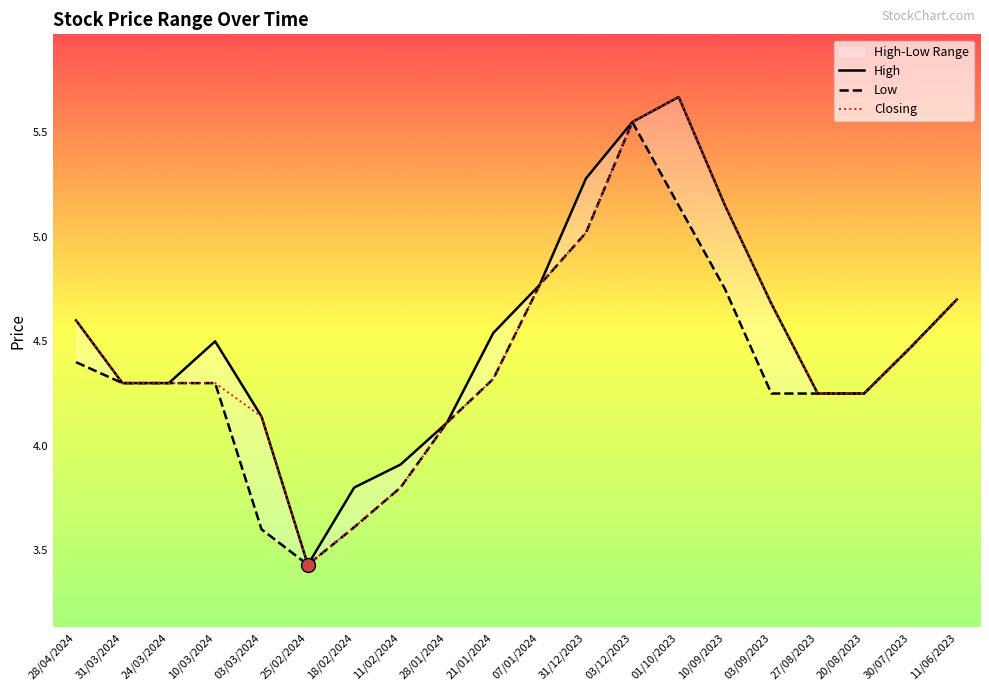

At which category is the sum across all series the highest?

03/12/2023